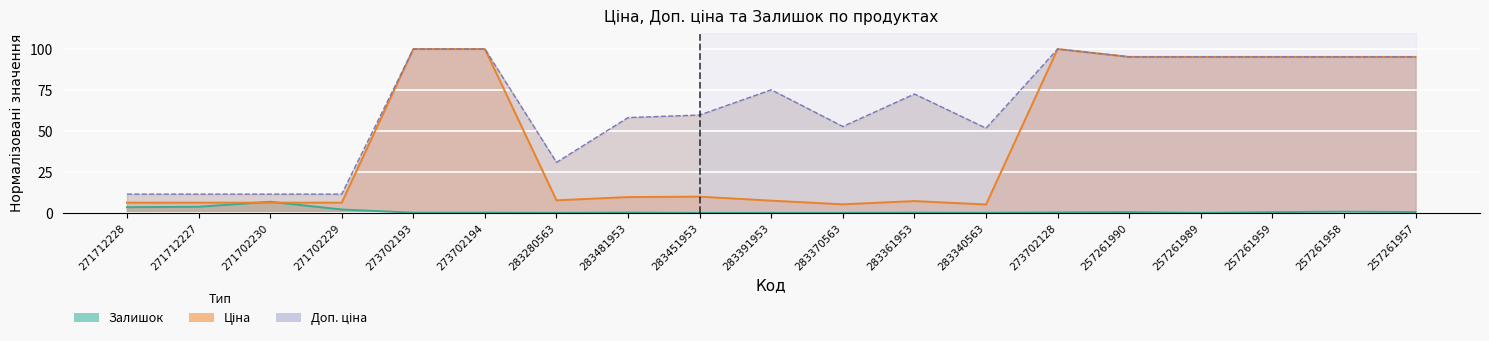

Is it true that Залишок equals 0.1 at 283370563?

False